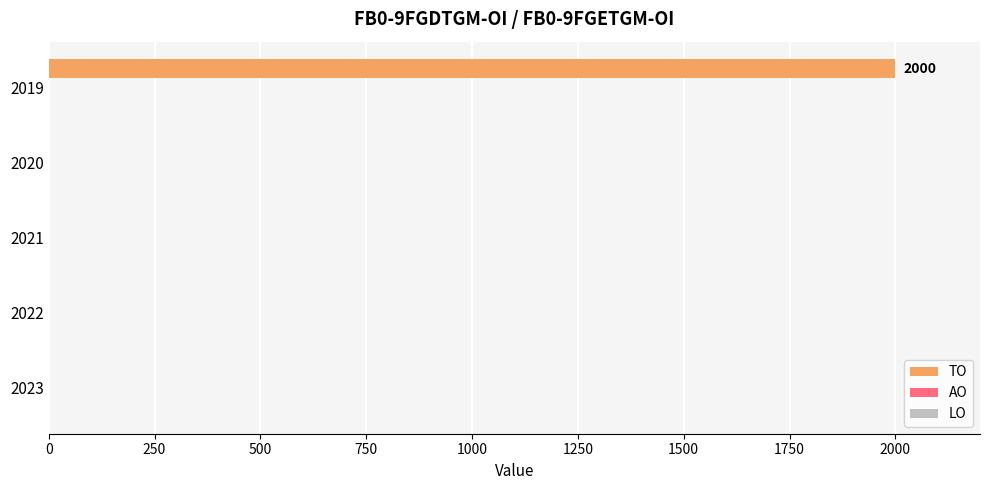

At which category does the chart reach its peak across all series?

2019